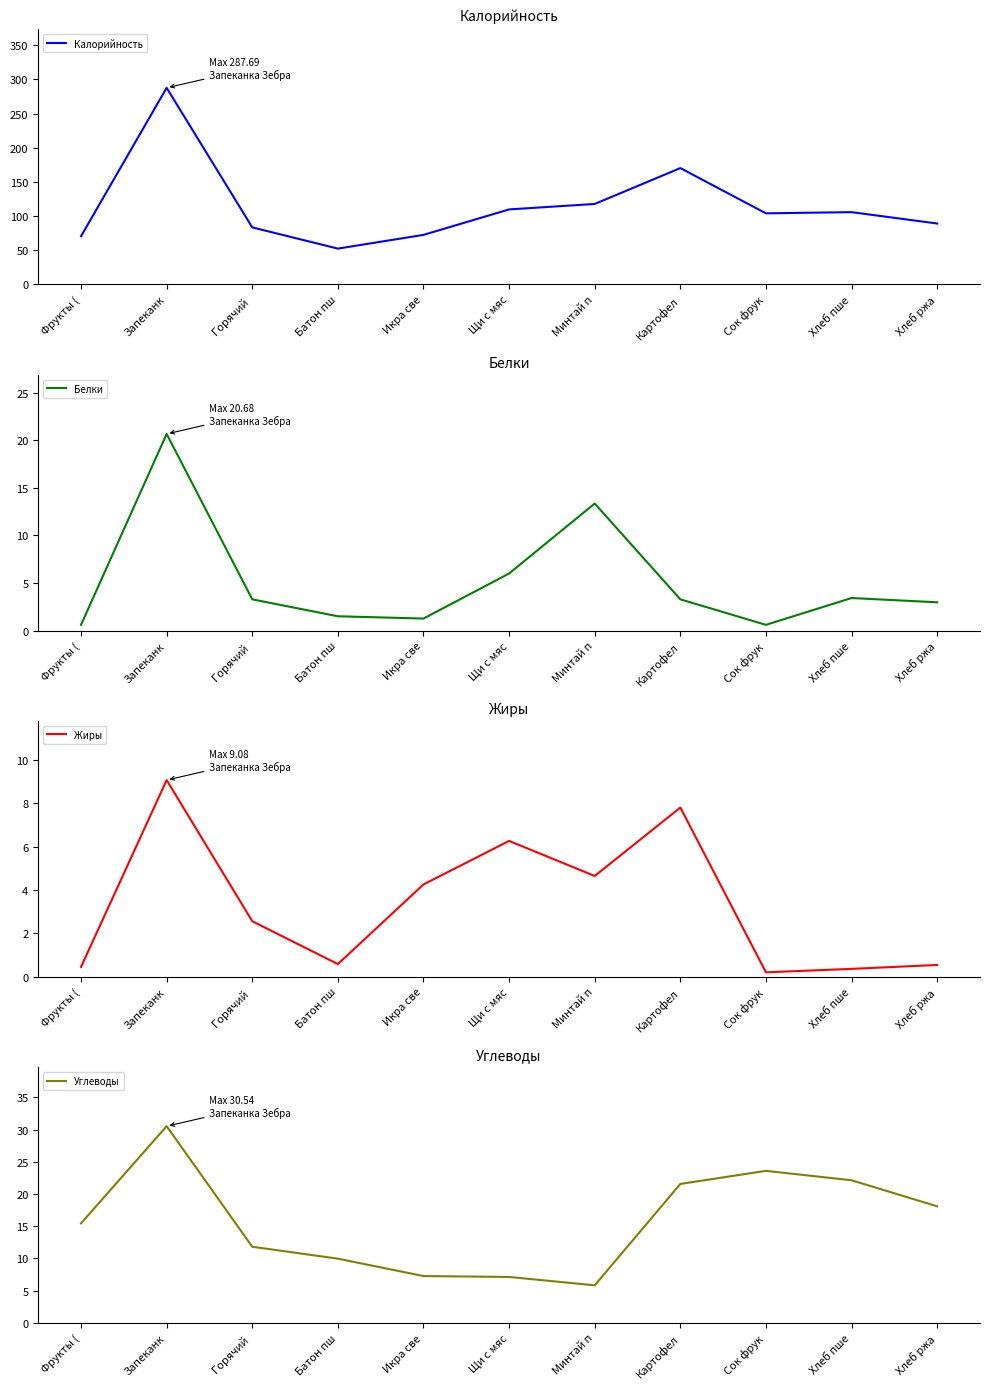

Count the number of categories in the chart.

11